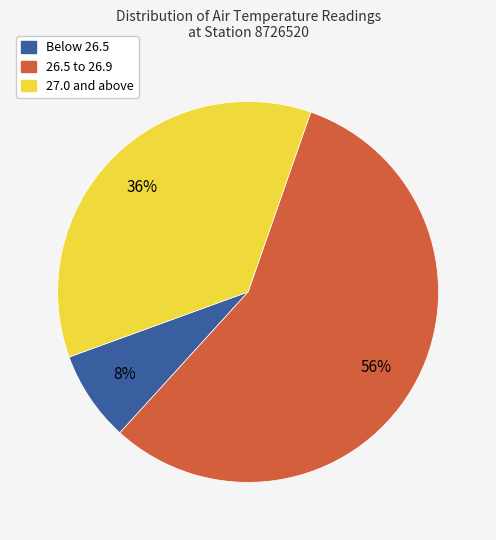

To the nearest percent, what is the average slice percentage?

33%